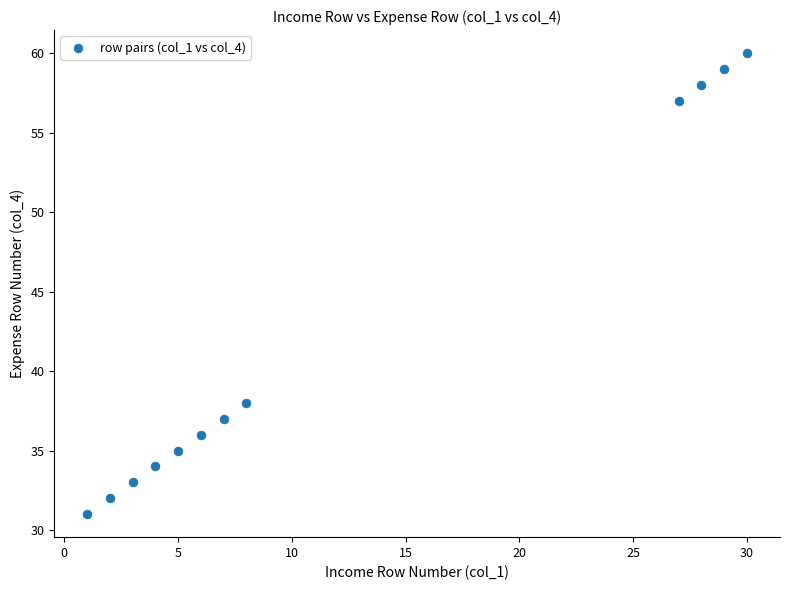

What Y value in the scatter plot is closest to 45?

38